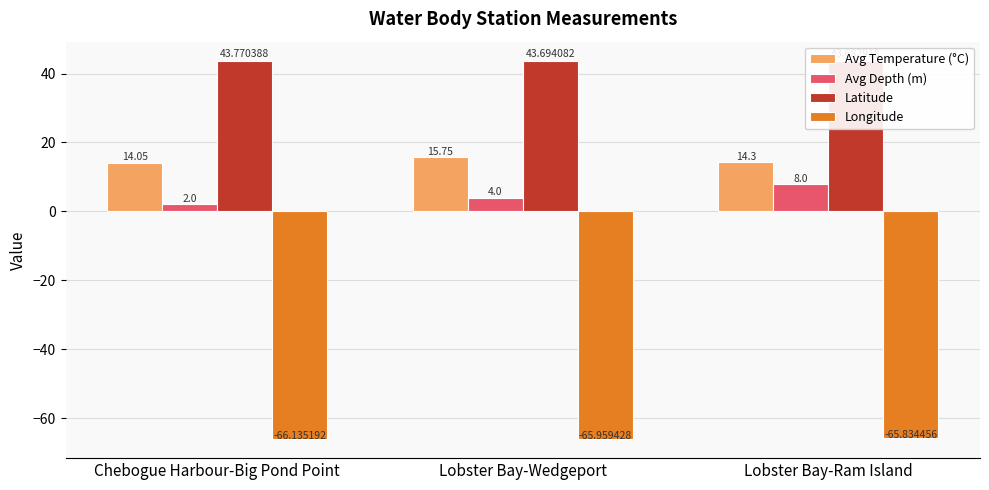

At which category is the sum across all series the highest?

Lobster Bay-Ram Island